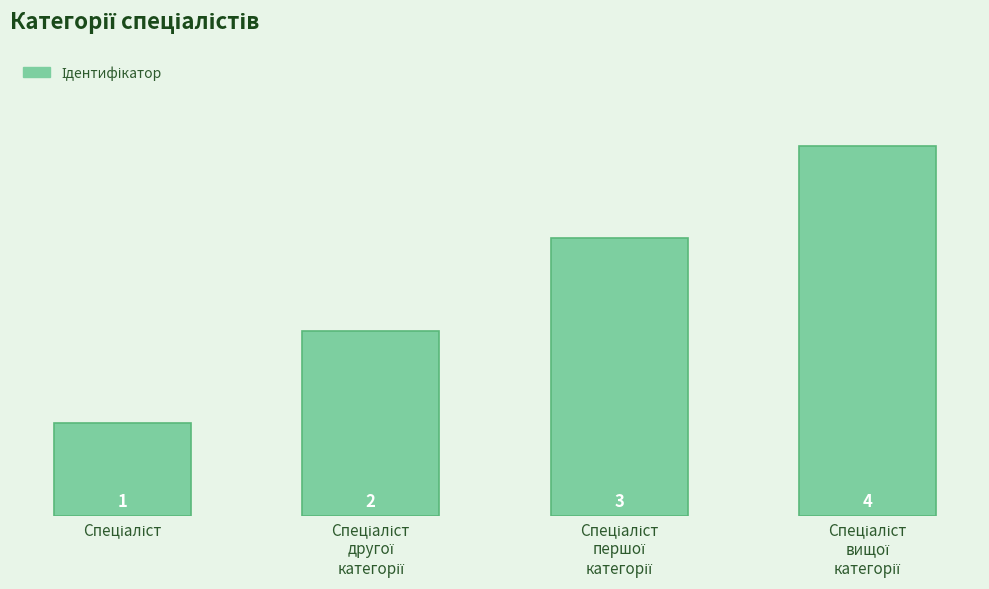

What is the difference between the maximum and minimum values?

3